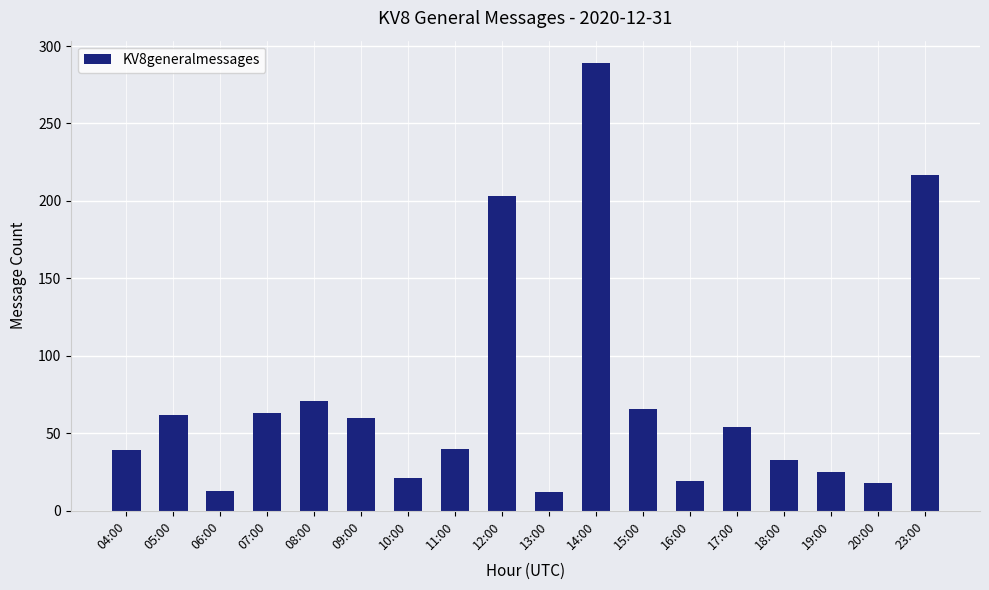

What is the change in value from 06:00 to 07:00?

+50